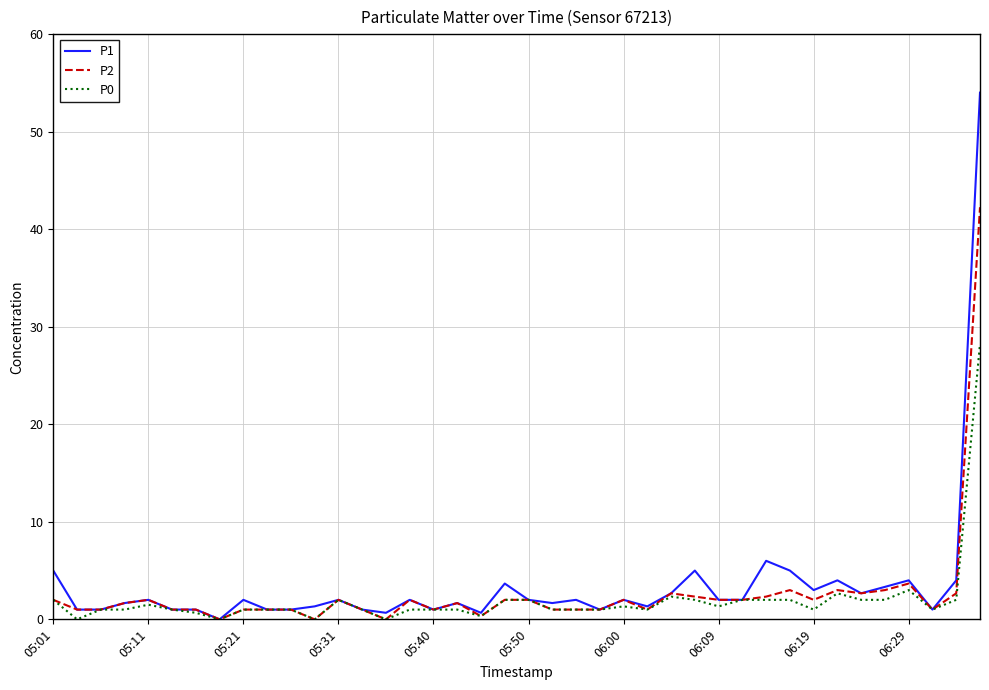

List the series in order of their peak value, highest first.

P1, P2, P0